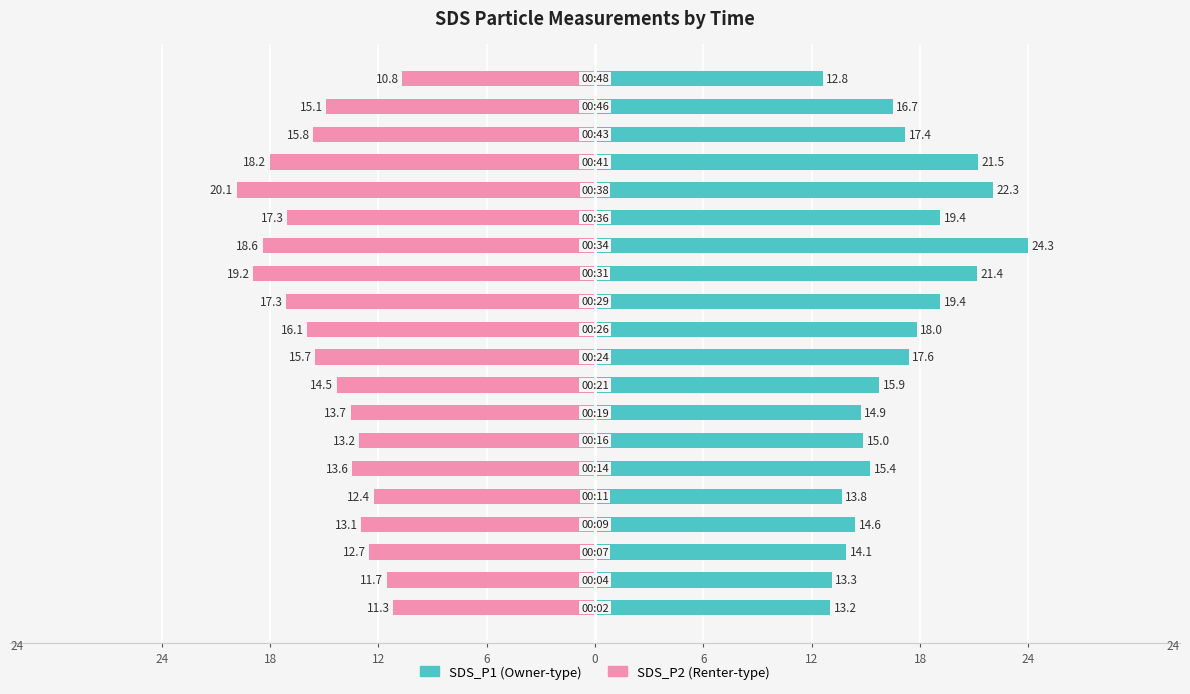

Is it true that SDS_P1 equals 23.8 at 12?

False